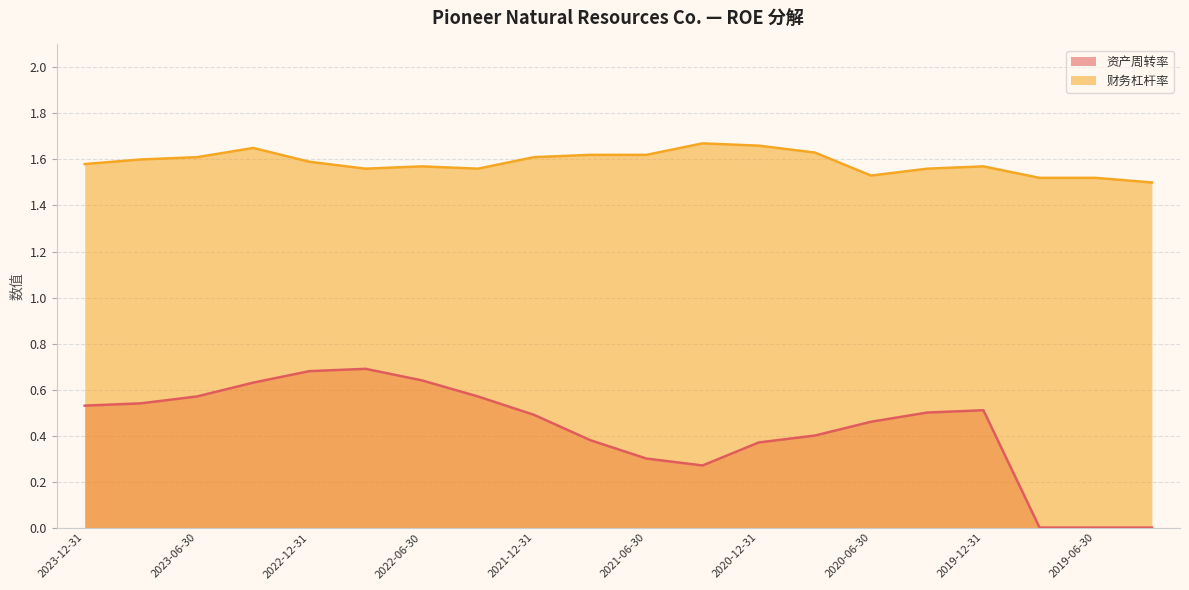

How many categories are shown in the chart?

20